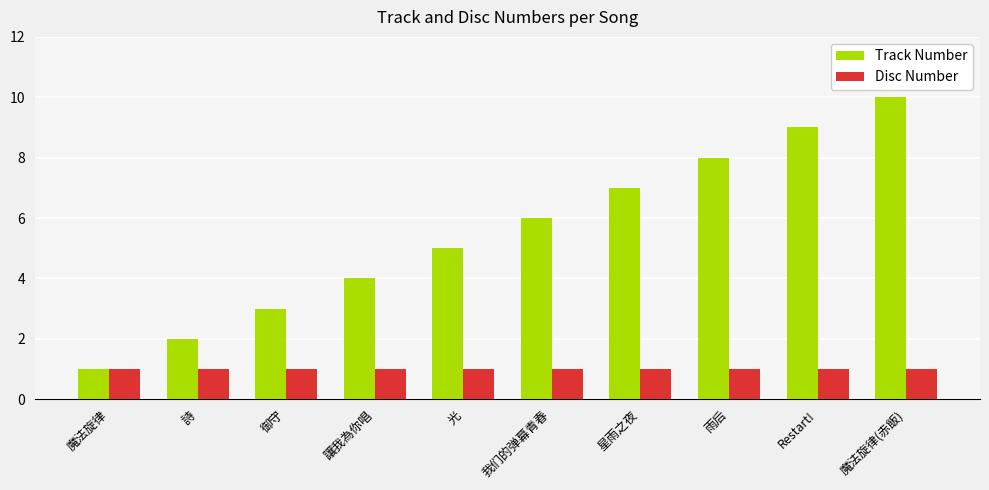

The Track Number series shows 6 at 我们的弹幕青春. True or false?

True